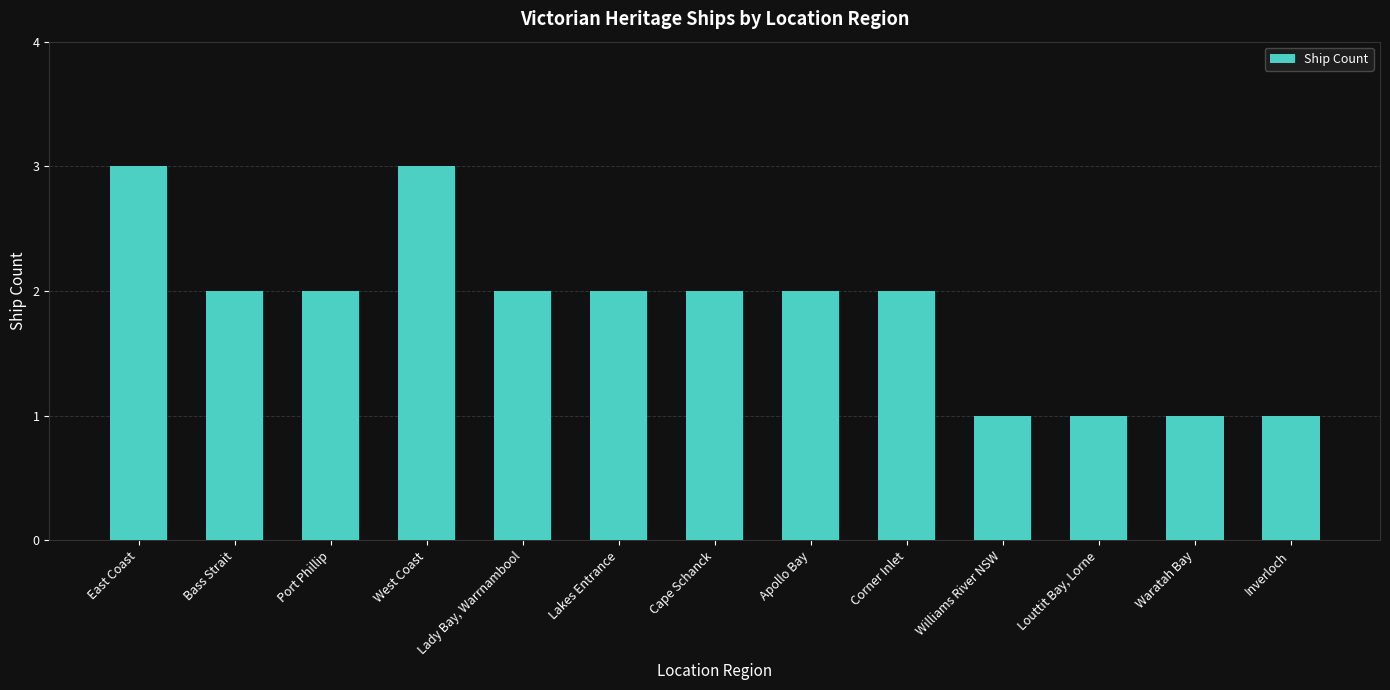

What is the label of the 2nd bar from the left?

Bass Strait